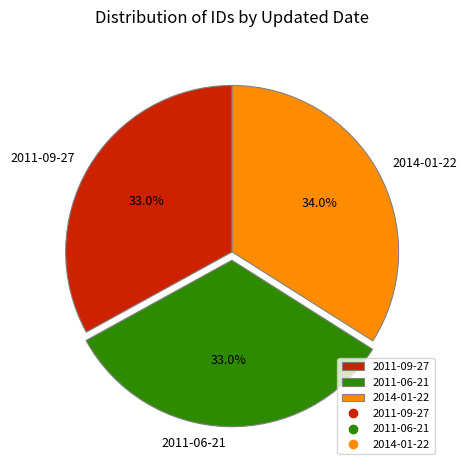

Is 2011-06-21 the majority of the pie?

No